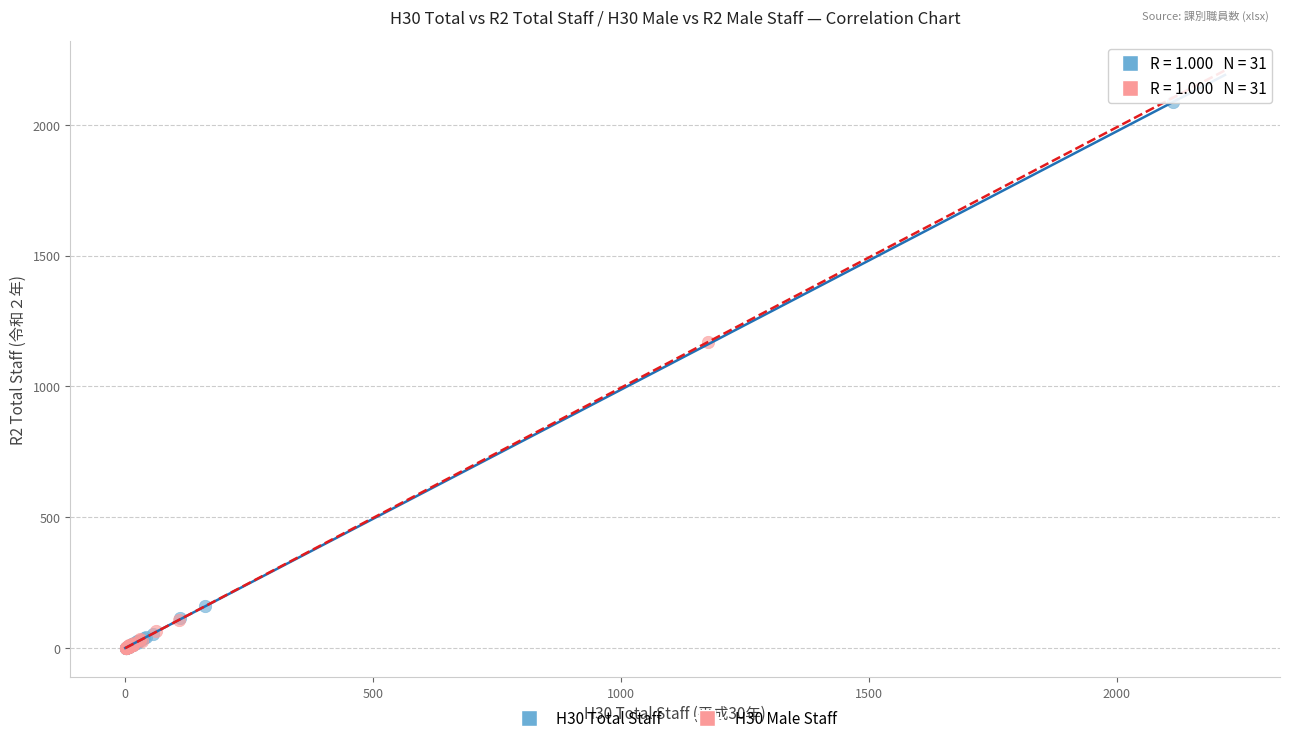

Which series reaches the maximum Y coordinate?

H30 Total Staff